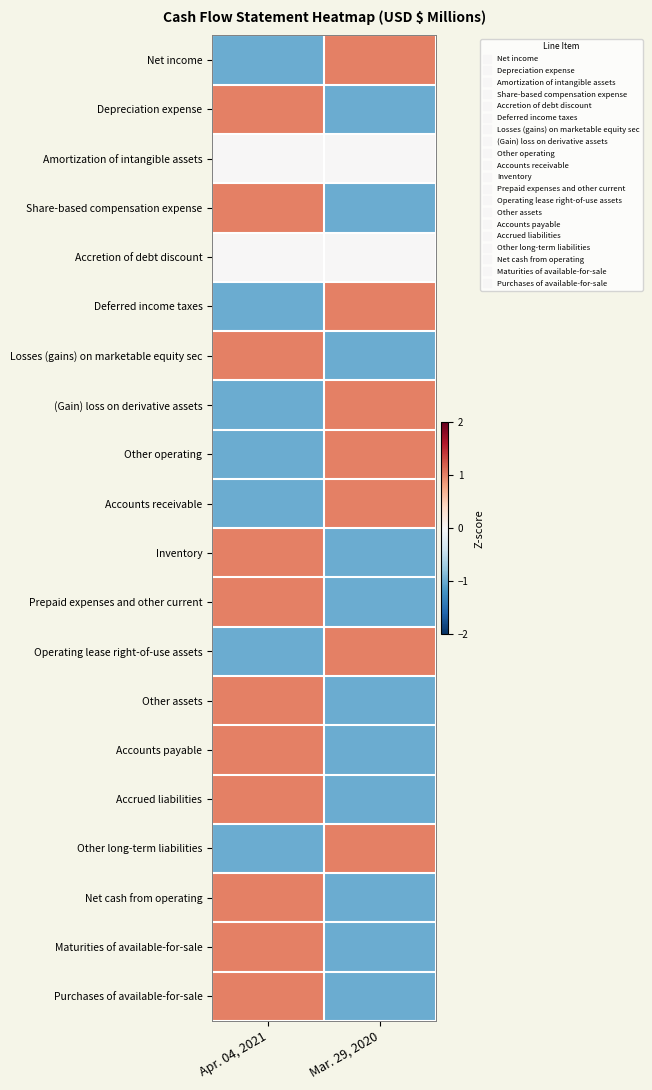

Which label corresponds to the largest value in the chart?

Mar. 29, 2020